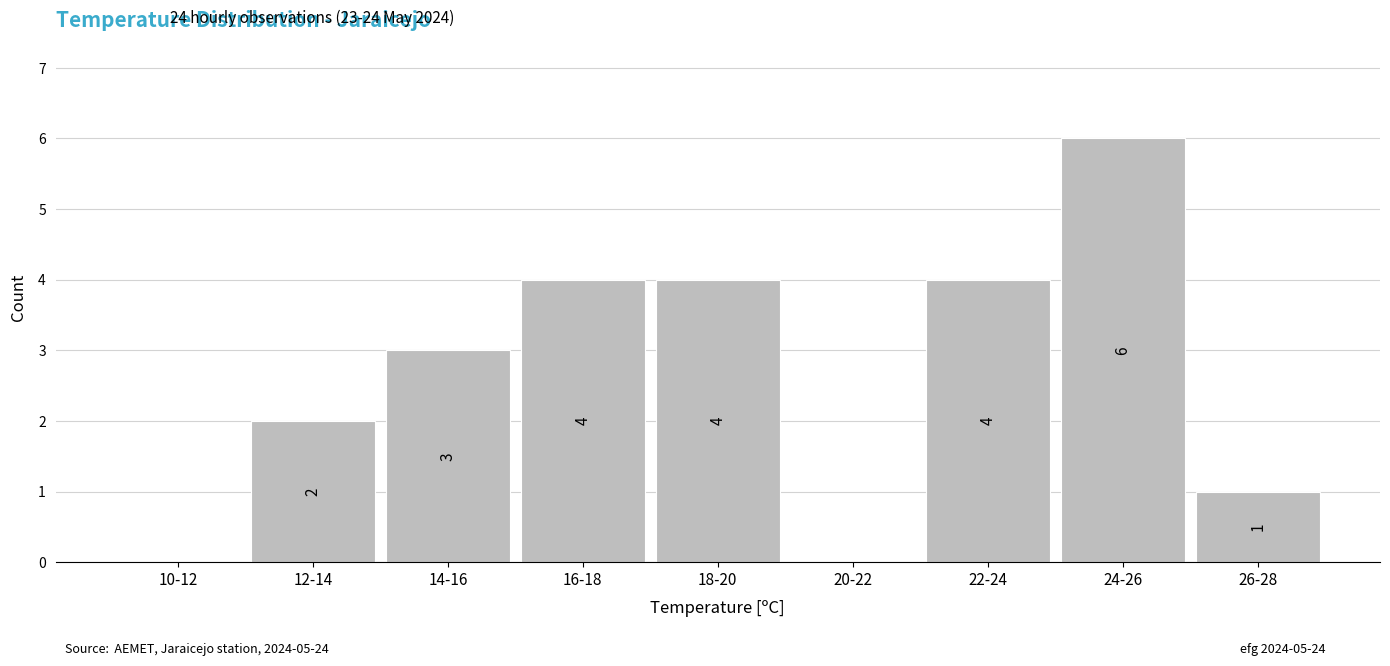

Reading left to right, list all the values displayed in this chart.

10-12=0	12-14=2	14-16=3	16-18=4	18-20=4	20-22=0	22-24=4	24-26=6	26-28=1